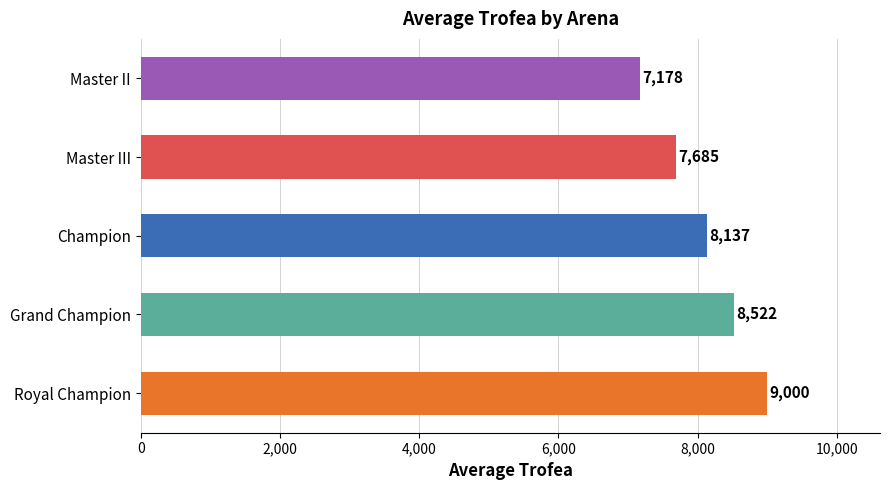

Approximately how many times larger is the value at Champion compared to Master III?

1.1